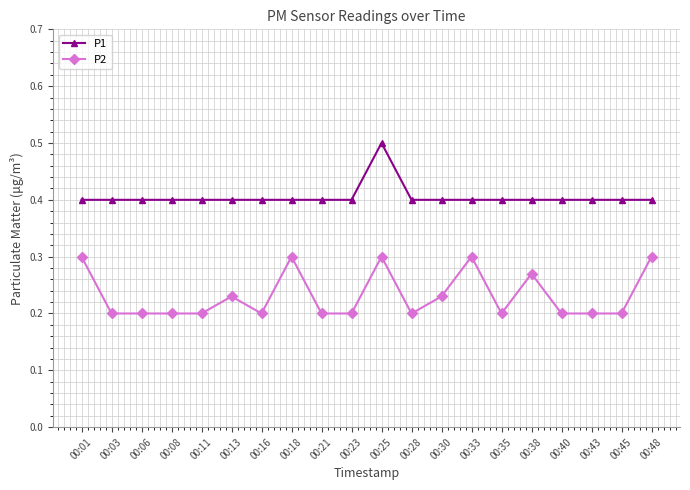

How many distinct data groups are displayed?

2